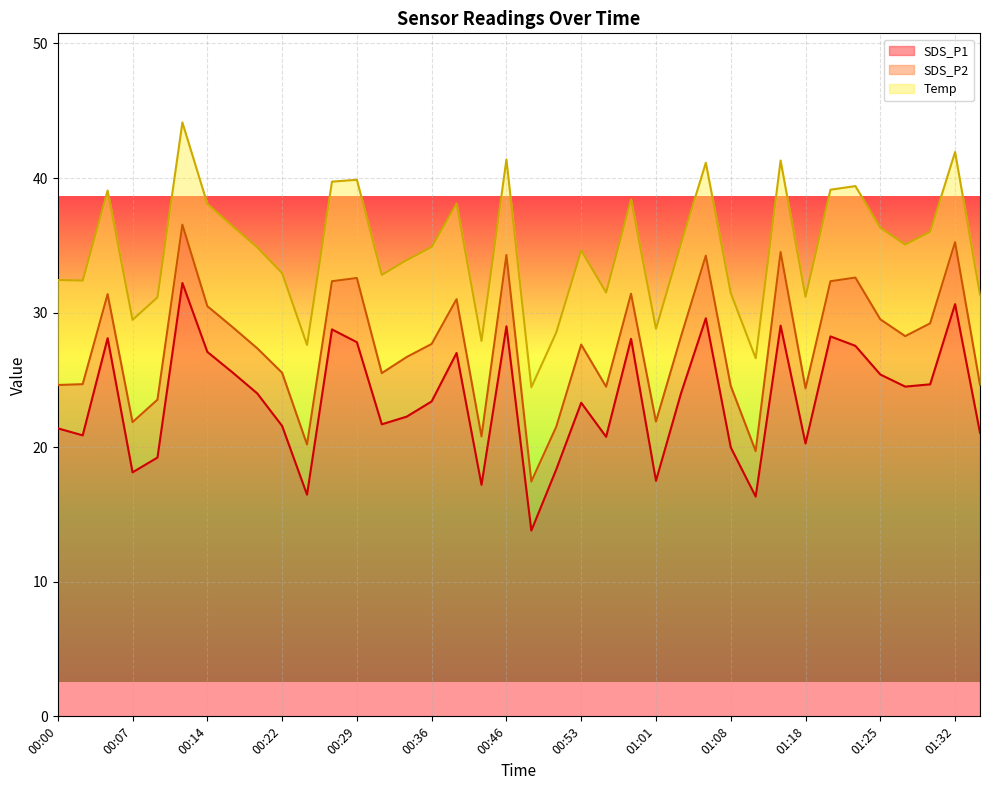

True or false: SDS_P1 and Temp intersect in this chart.

False